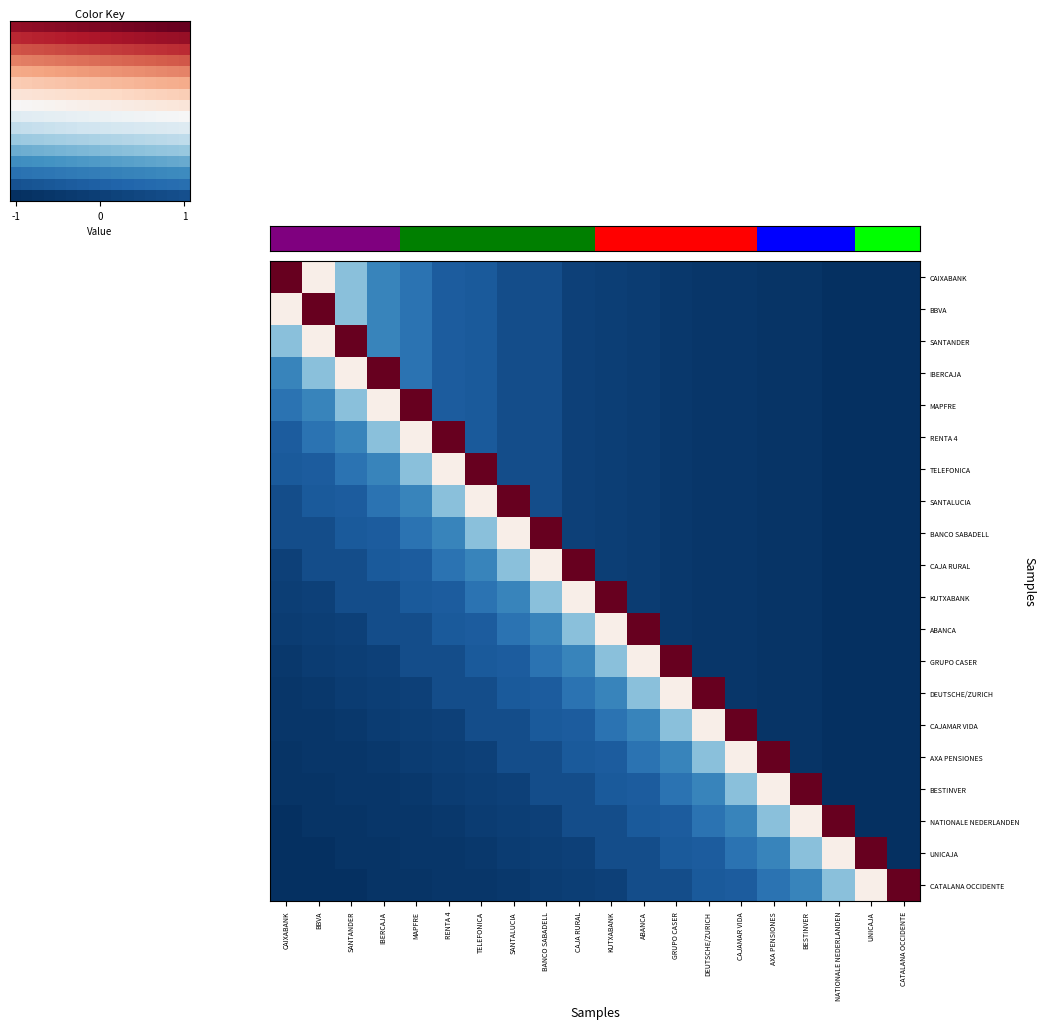

What is the minimum value shown in the chart?

-1.0